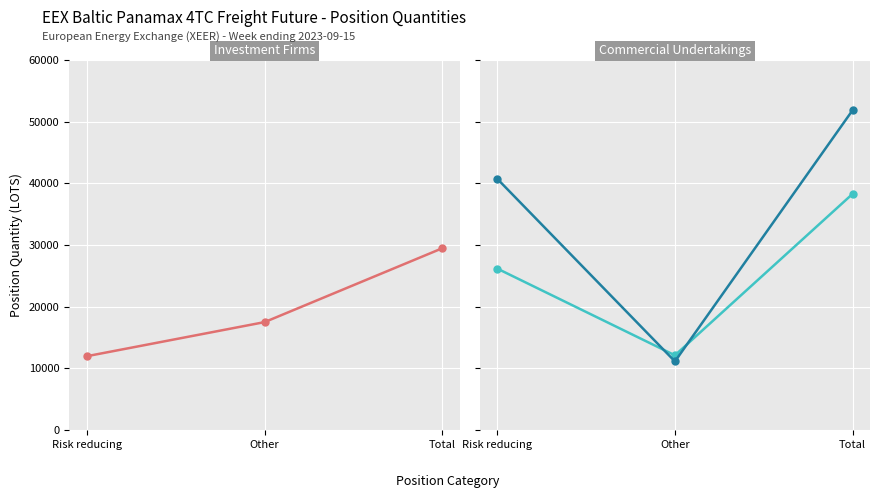

Reading left to right, what are all the values shown in this chart?

Investment Firms Long: 11973.5	17497.5	29470.9
Commercial Undertakings Long: 26169.4	12110.1	38279.6
Commercial Undertakings Short: 40722.2	11121.9	51844.1